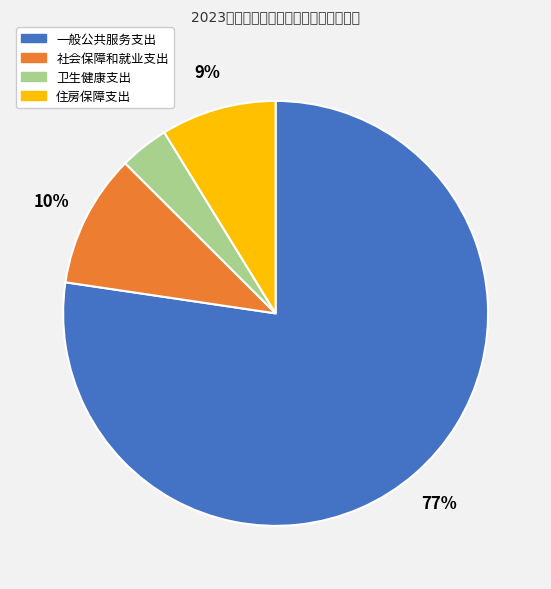

Rank the categories by value from lowest to highest.

卫生健康支出, 住房保障支出, 社会保障和就业支出, 一般公共服务支出